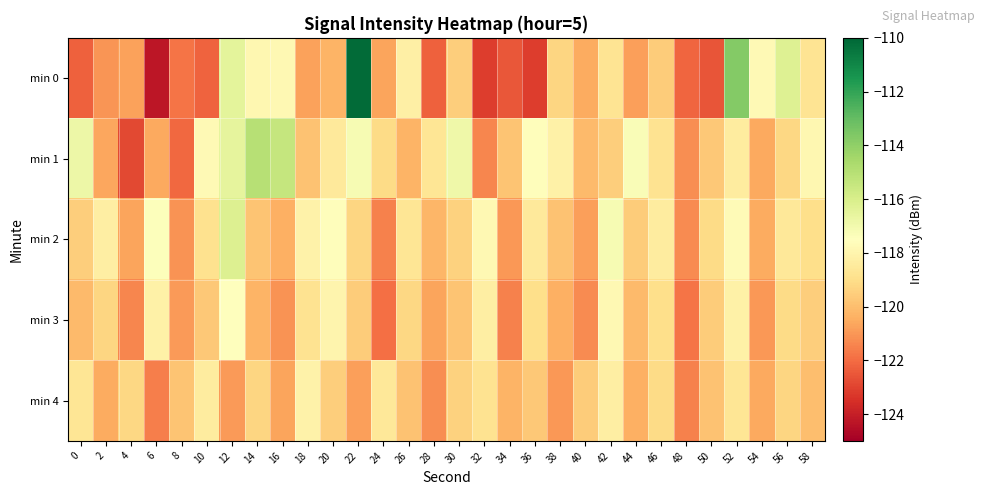

Which has a higher value, 42 or 10?

42